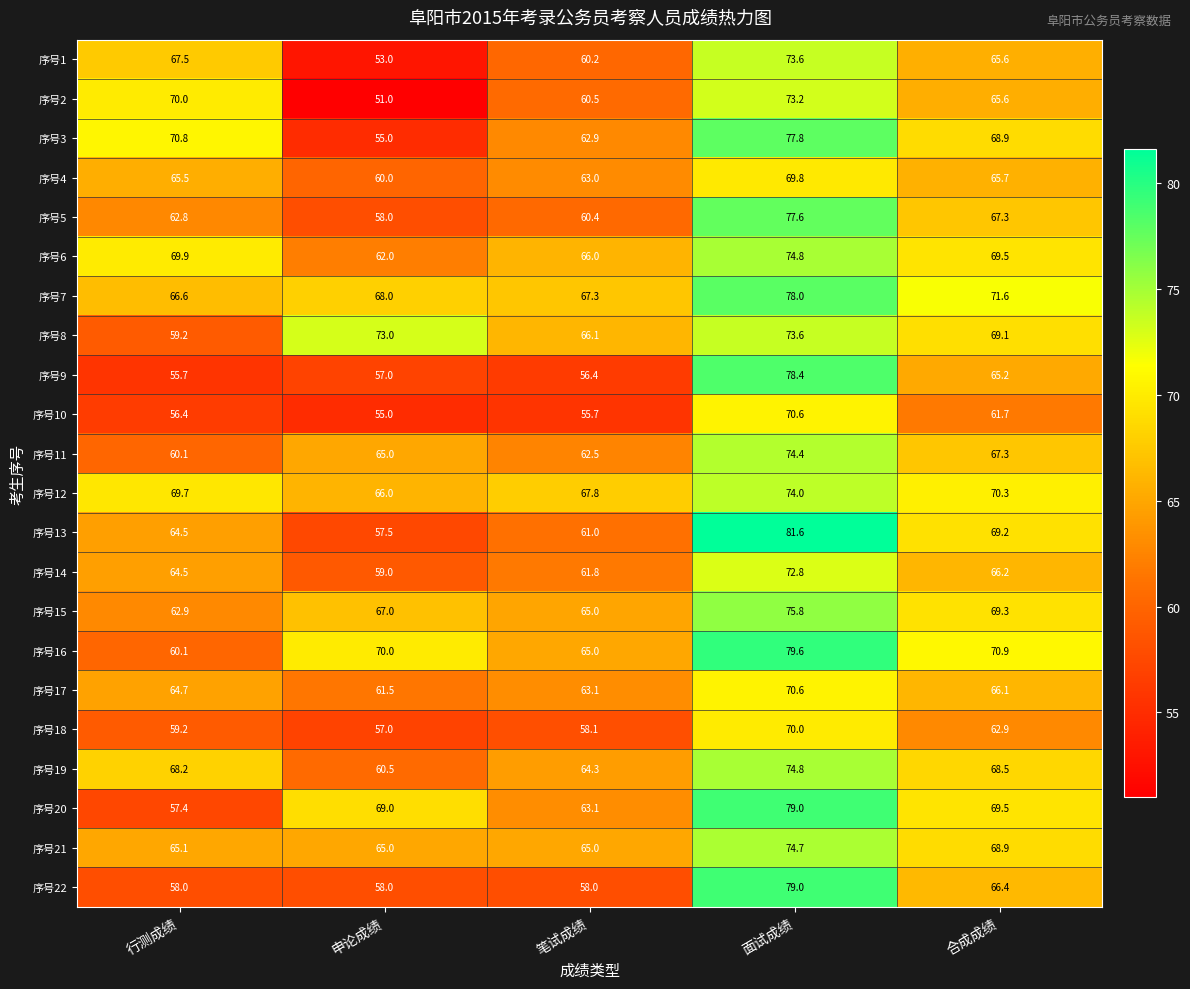

What is the greatest value displayed?

81.6